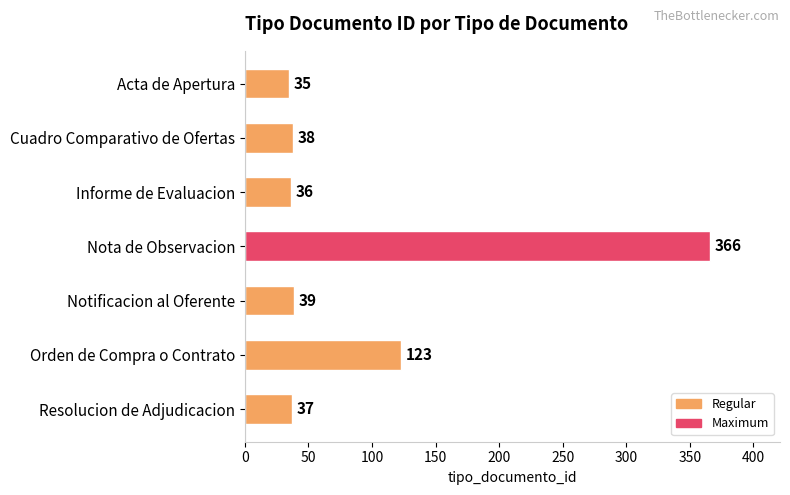

Between Cuadro Comparativo de Ofertas and Acta de Apertura, which is larger?

Cuadro Comparativo de Ofertas